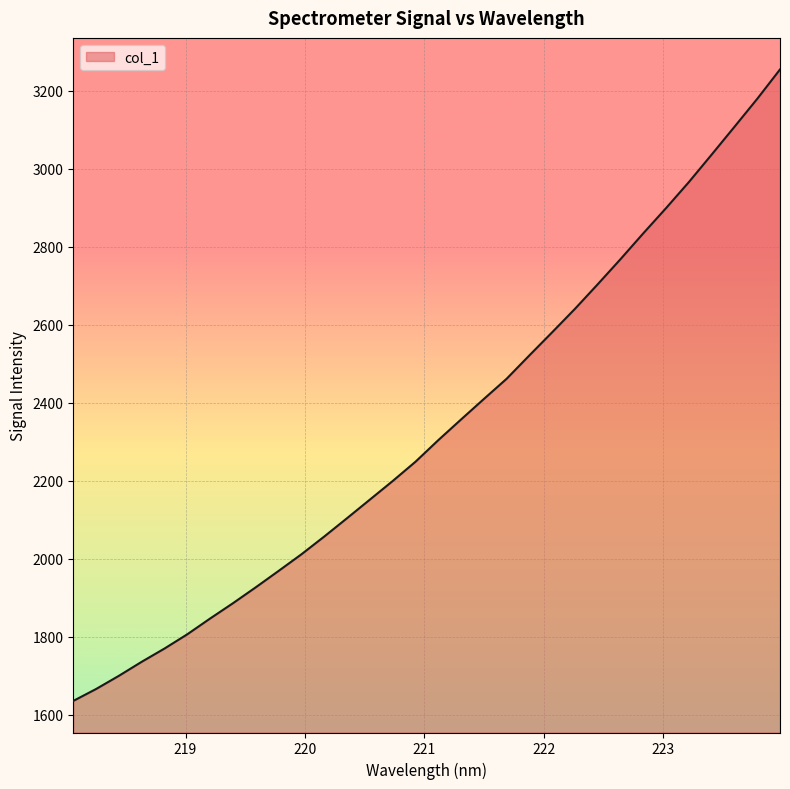

What is the smallest value displayed?

1635.2